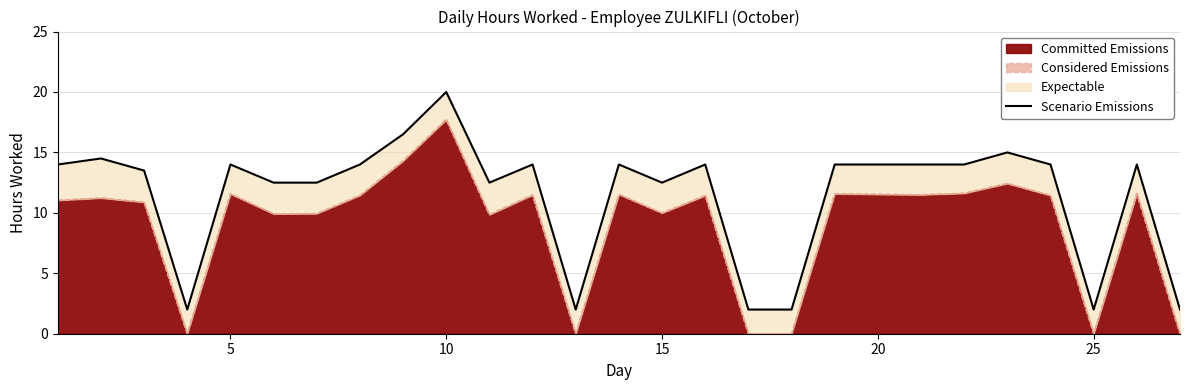

How many lines are shown in the chart?

1